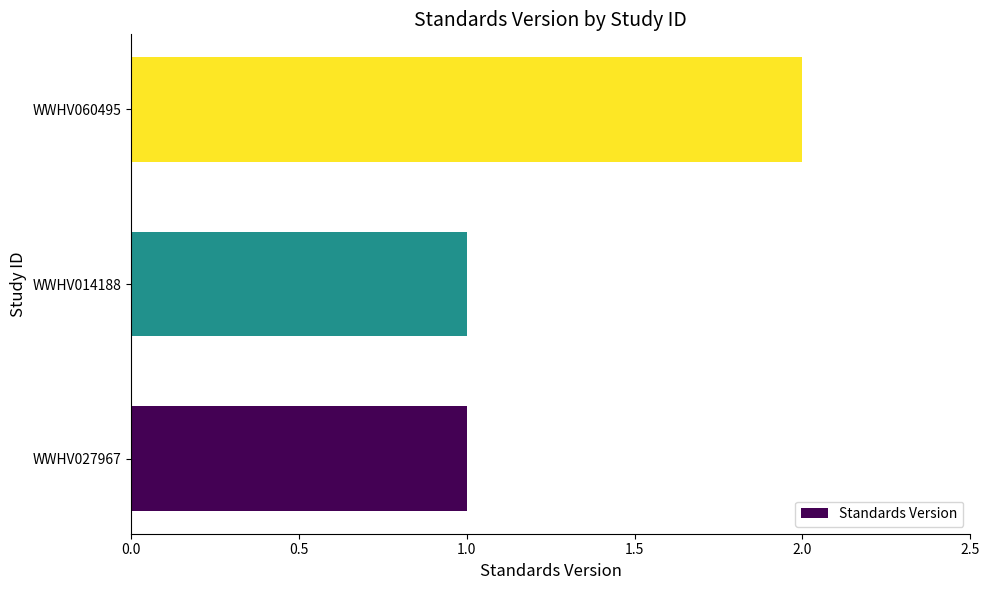

Which label corresponds to the largest value in the chart?

WWHV060495